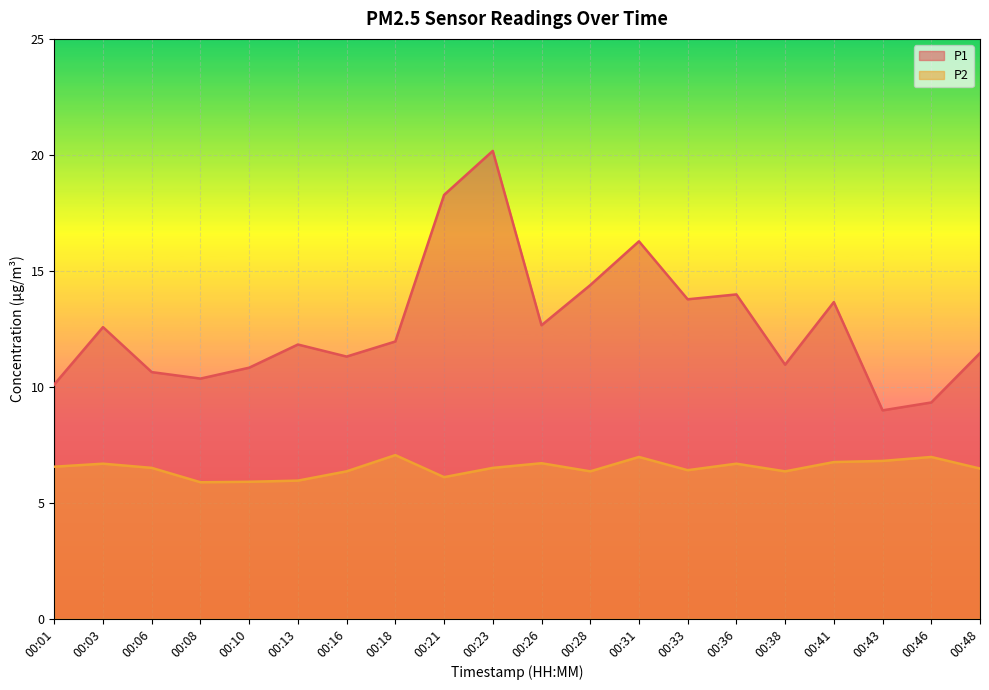

At which label does P1 reach its peak?

00:23